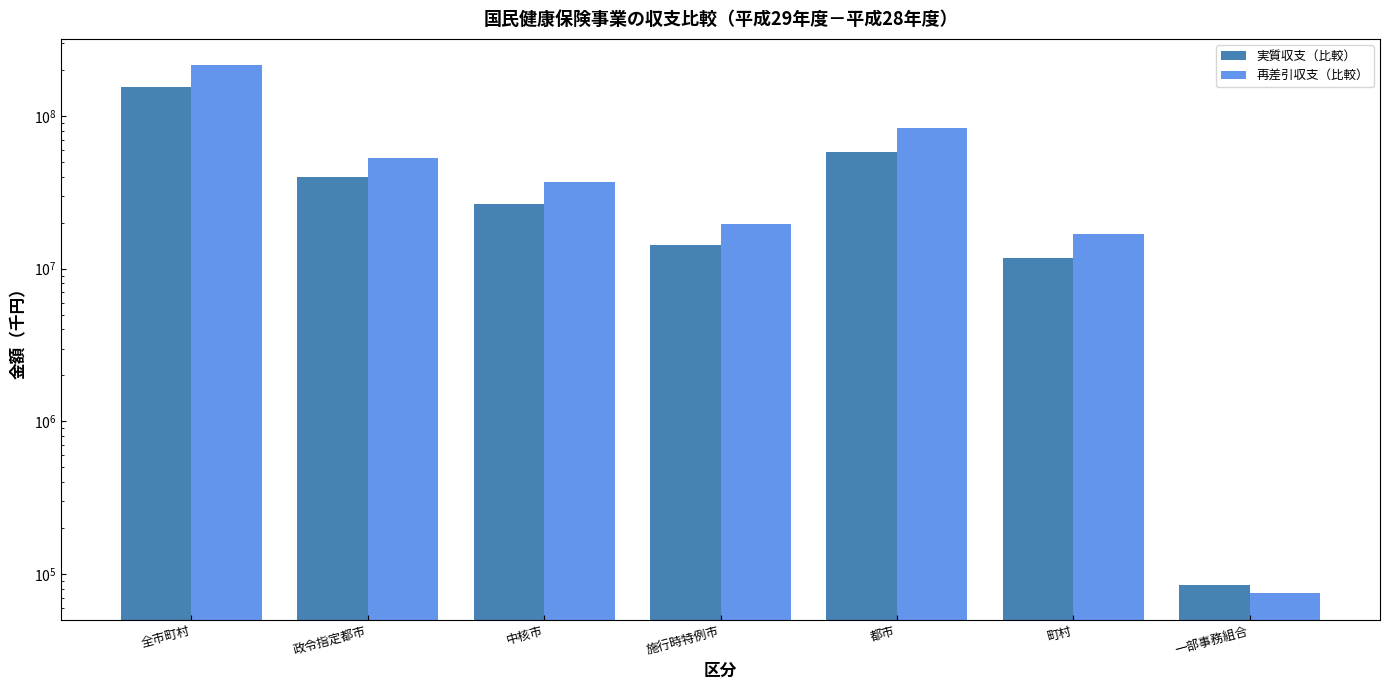

Where does the 再差引収支（比較） series first go above 37158583?

全市町村